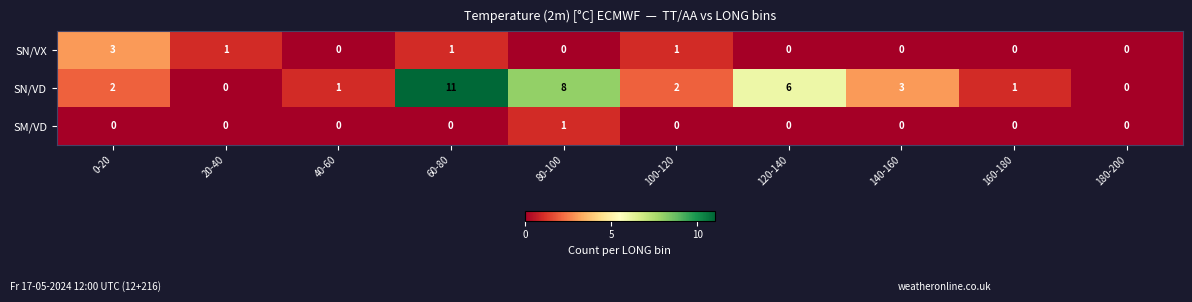

How many series are shown in this chart?

3